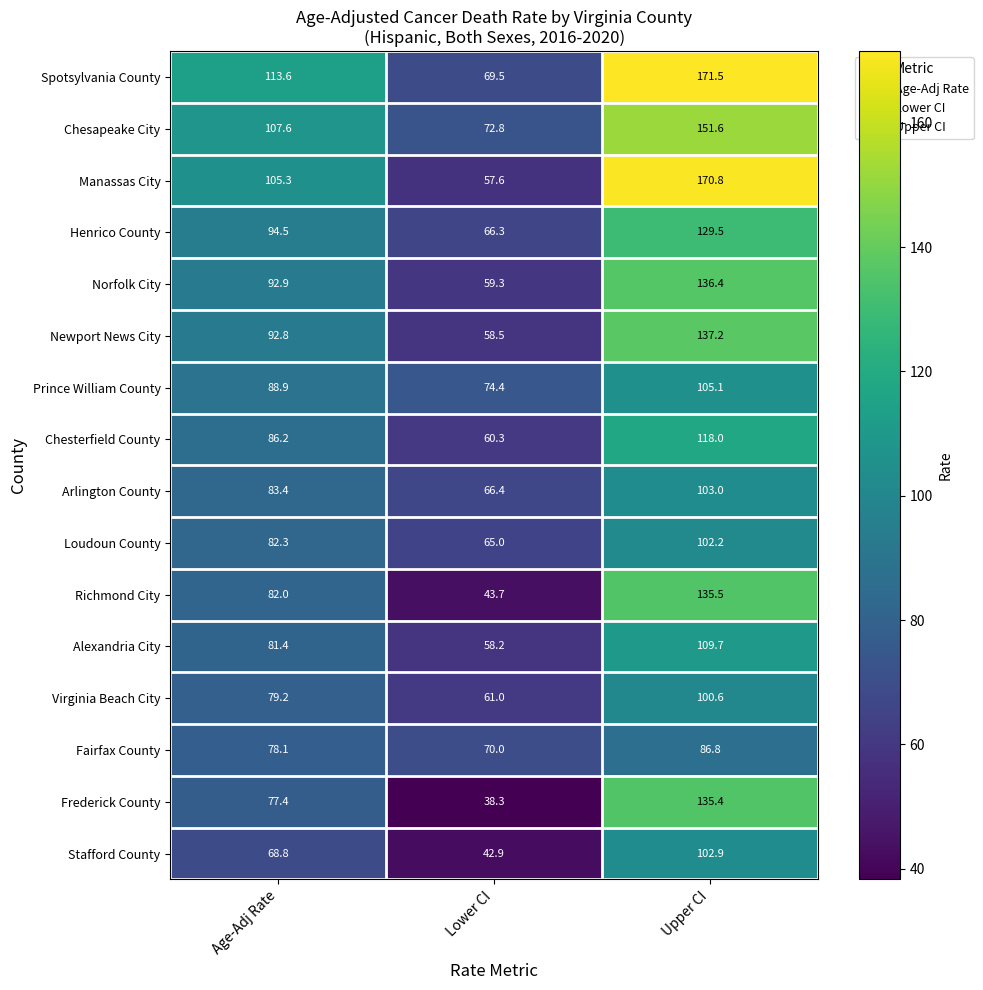

What is the sum of all Manassas City values?

333.7